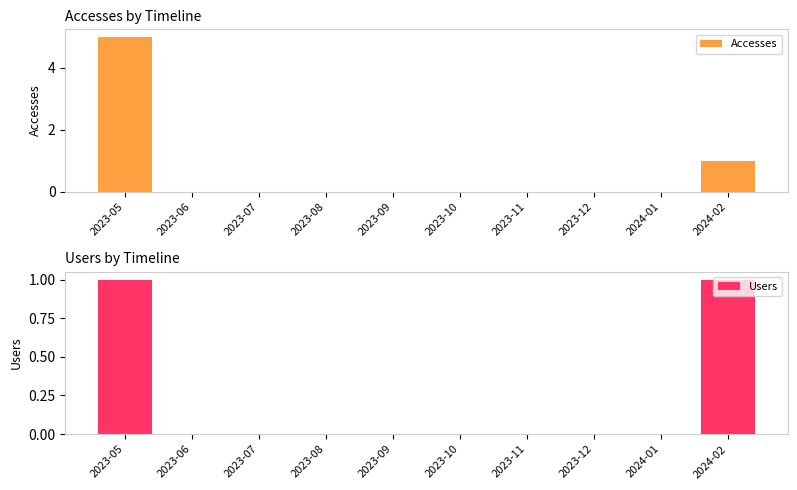

Rank the series at 2023-12 from lowest to highest value.

Accesses, Users